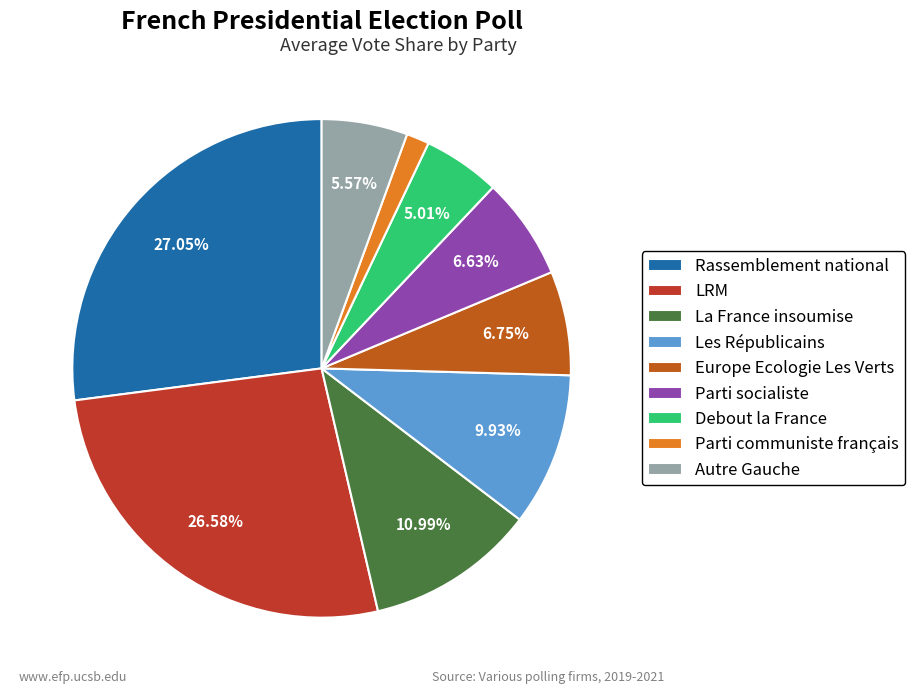

To the nearest percent, what is the difference between the Parti socialiste and Parti communiste français slice percentages?

5%